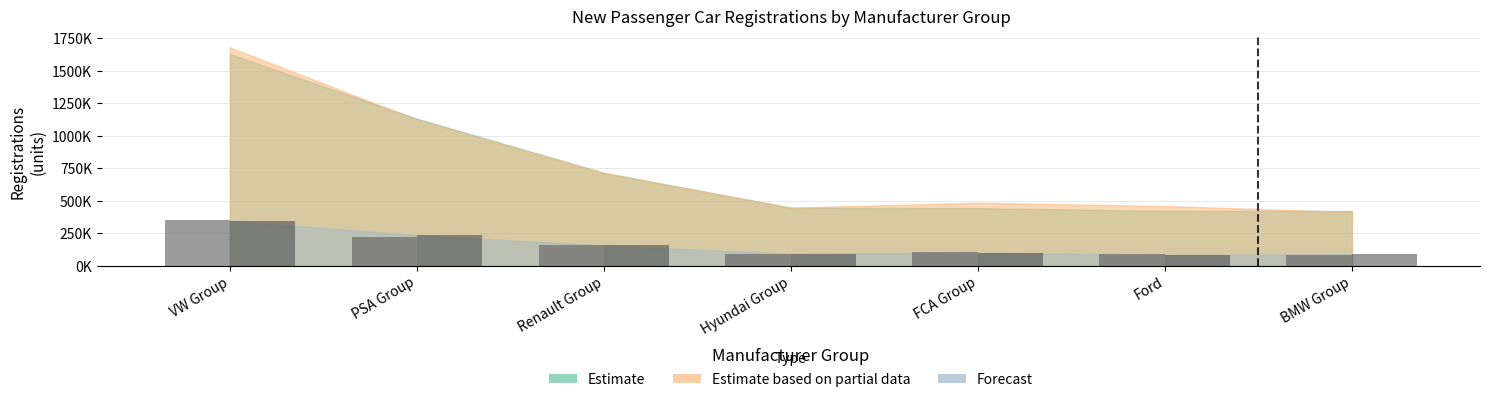

Count the number of categories in the chart.

7